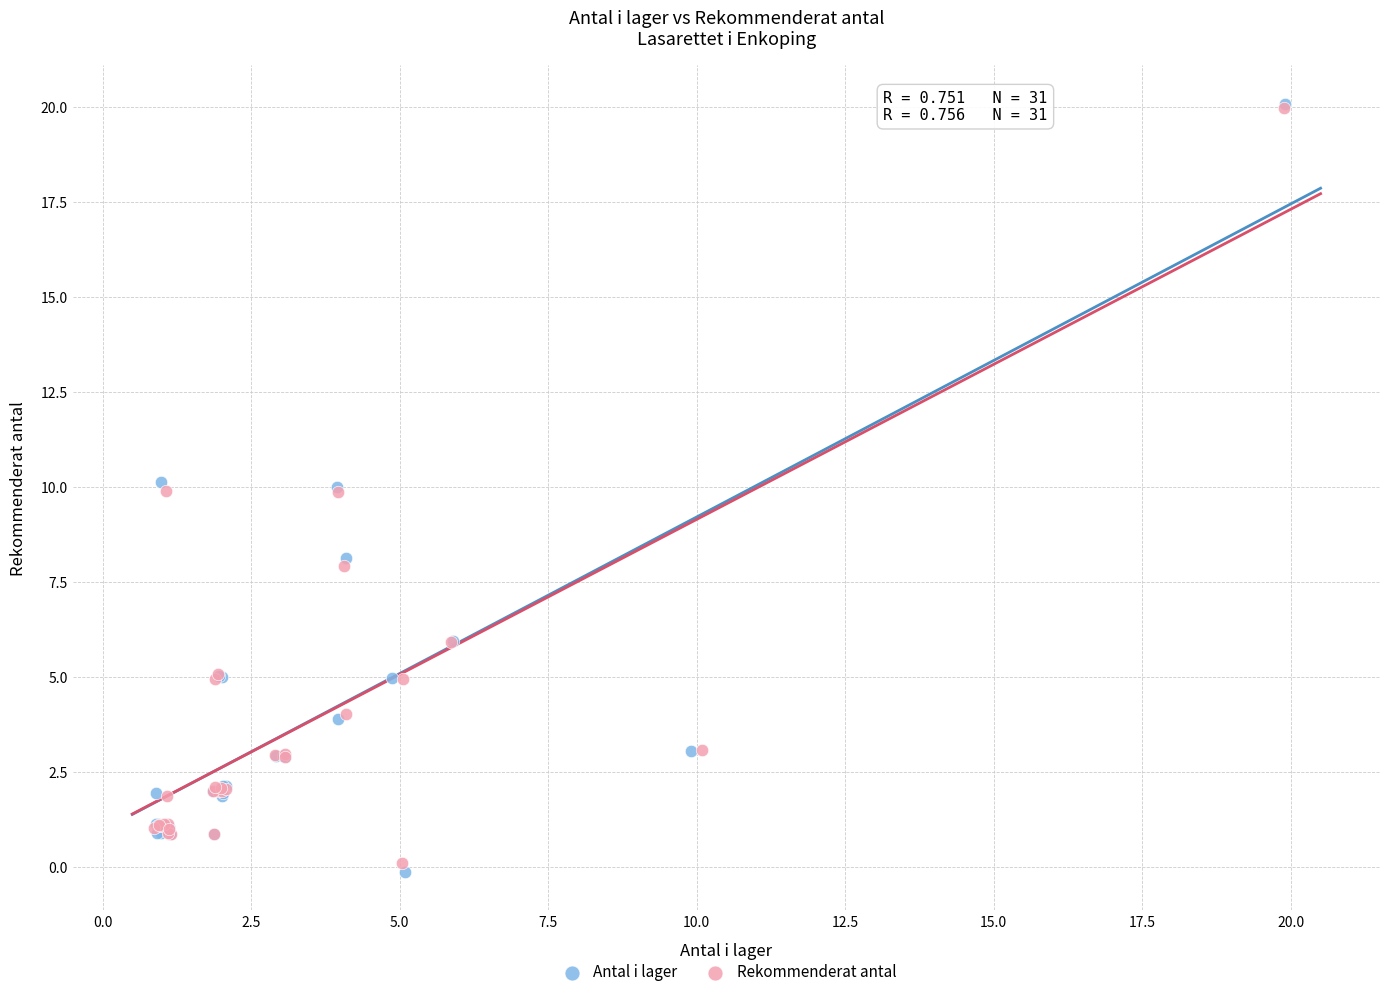

Which series has the widest spread of Y values?

Antal i lager